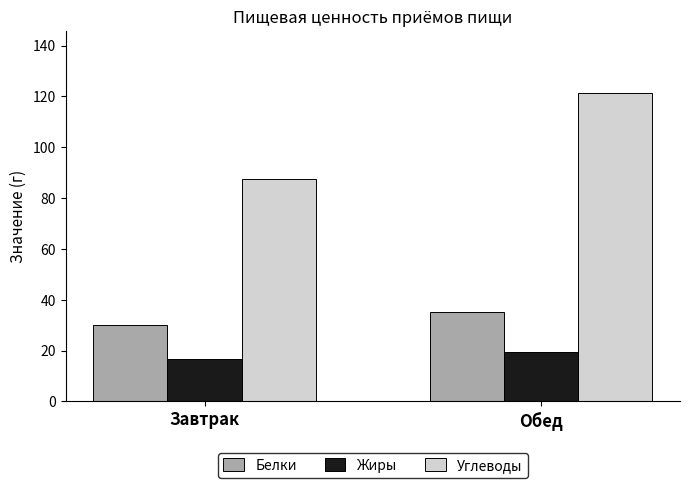

Does the chart contain stacked bars?

No